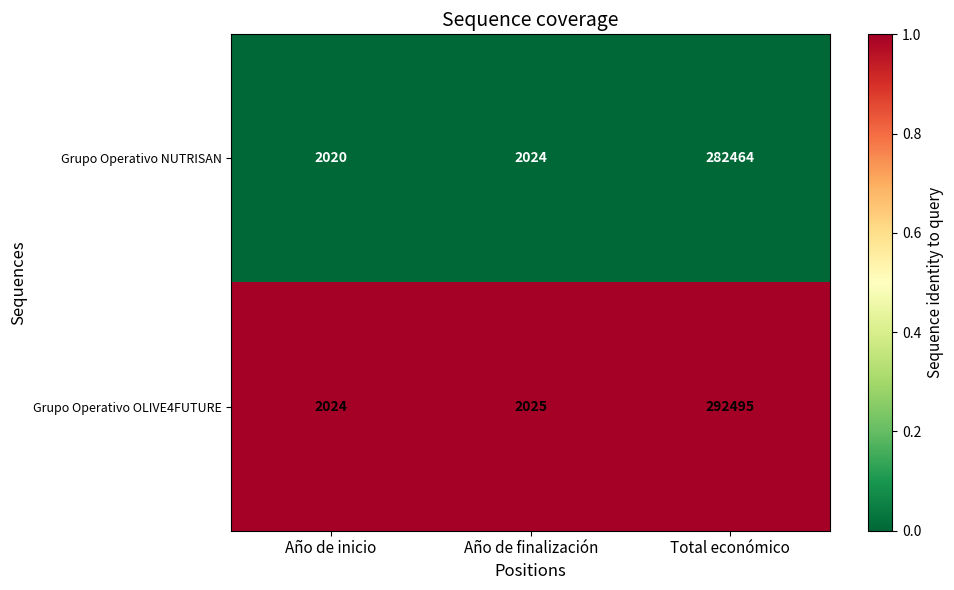

Reading right to left, transcribe all the data shown in this chart.

Grupo Operativo NUTRISAN: 282464	2024	2020
Grupo Operativo OLIVE4FUTURE: 292495	2025	2024